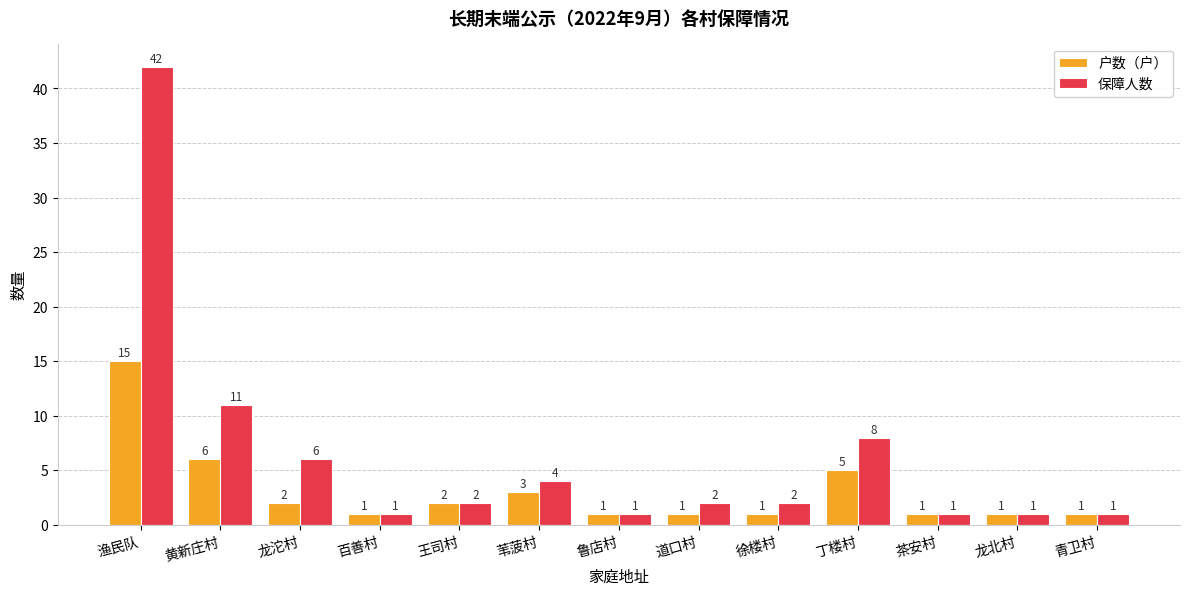

Reading right to left, what are all the values shown in this chart?

户数（户）: 1	1	1	5	1	1	1	3	2	1	2	6	15
保障人数: 1	1	1	8	2	2	1	4	2	1	6	11	42